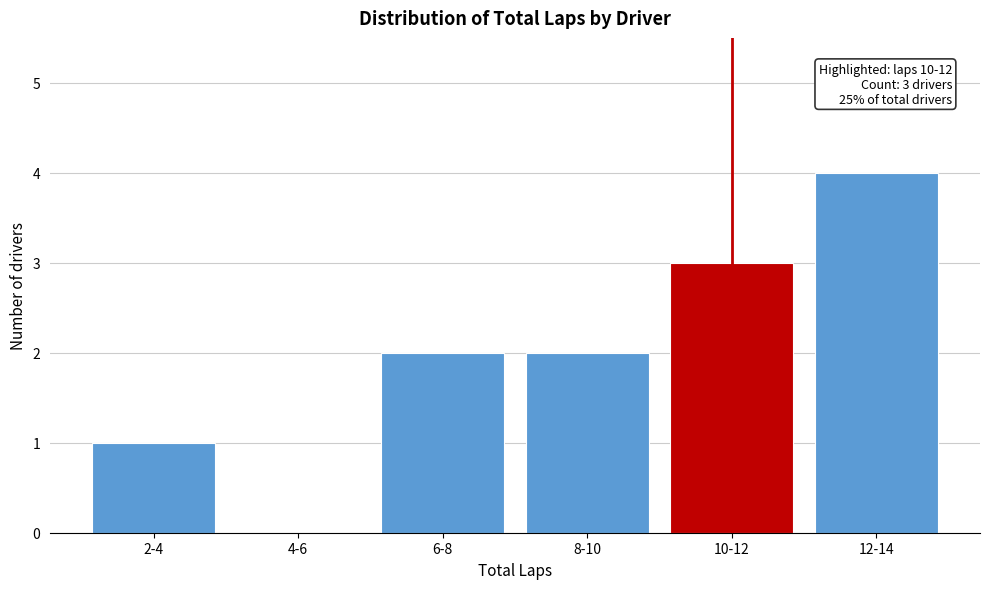

Reading left to right, what are all the values shown in this chart?

2-4=1	4-6=0	6-8=2	8-10=2	10-12=3	12-14=4